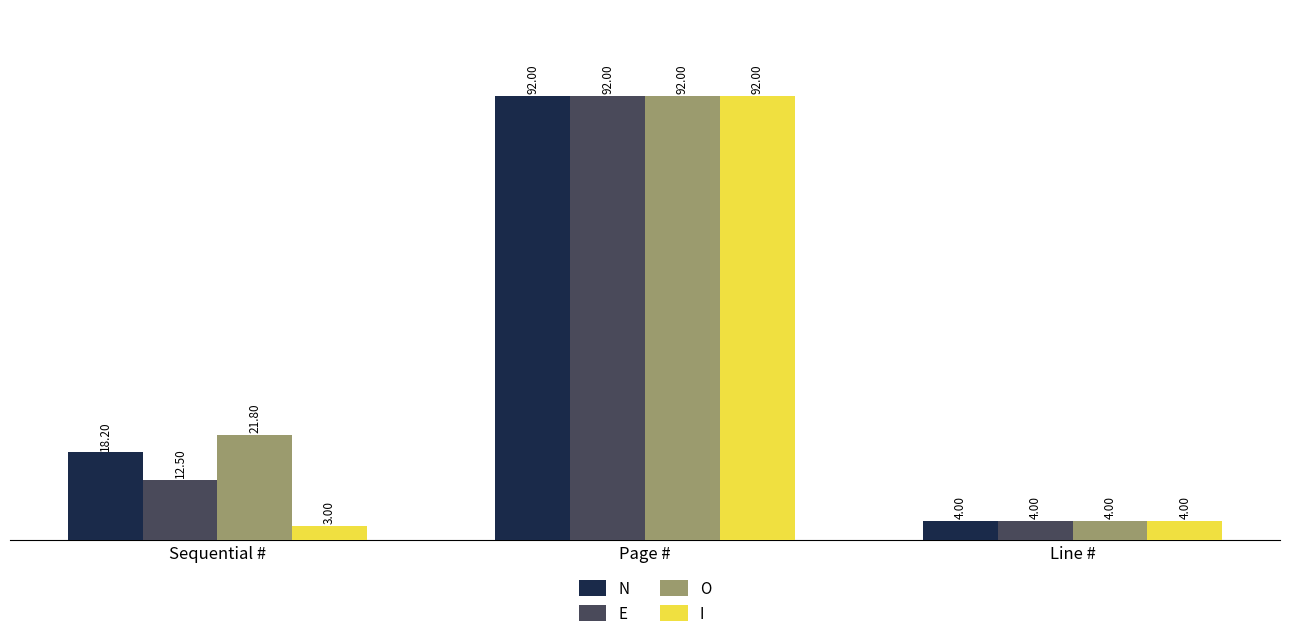

What is the maximum value for E?

92.0